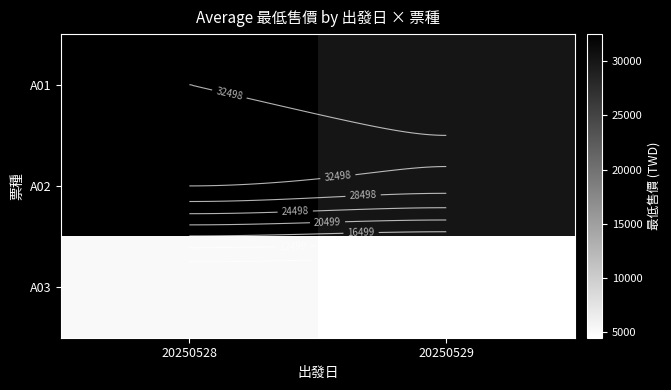

What is the approximate value of A03 at 20250528?

5200.0